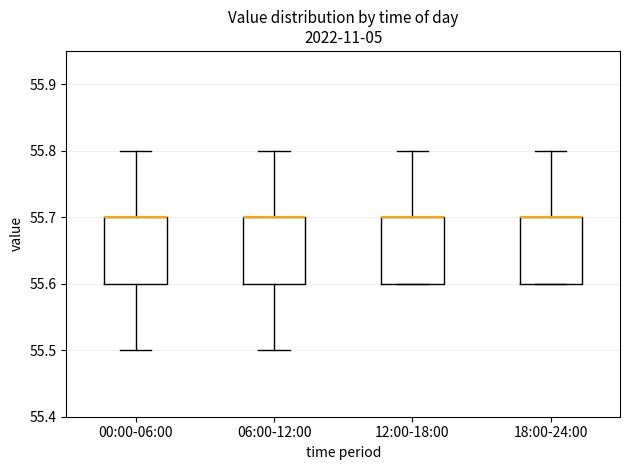

Reading left to right, read every box against the y-axis: the position of its median line, the range the box covers, and the ends of its whiskers. The values are not printed on the chart, so give them approximately, as read against the axis.

00:00-06:00: median 55.7 (drawn on the box's upper edge), box 55.6 to 55.7, whiskers 55.5 to 55.8
06:00-12:00: median 55.7 (drawn on the box's upper edge), box 55.6 to 55.7, whiskers 55.5 to 55.8
12:00-18:00: median 55.7 (drawn on the box's upper edge), box 55.6 to 55.7, whiskers 55.6 to 55.8
18:00-24:00: median 55.7 (drawn on the box's upper edge), box 55.6 to 55.7, whiskers 55.6 to 55.8